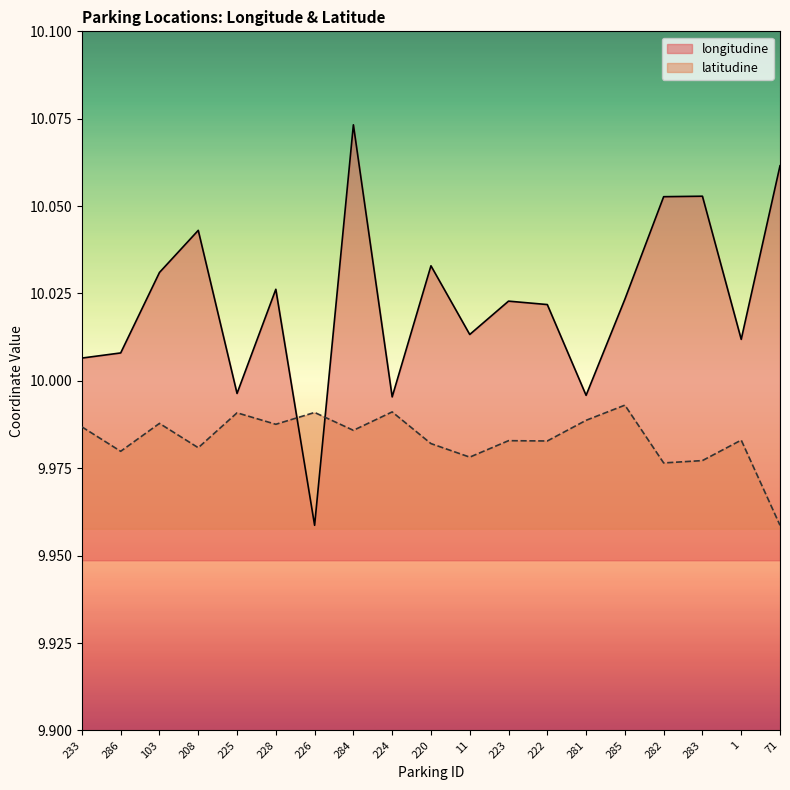

True or false: latitudine has more than 0 points higher than both neighbors.

True